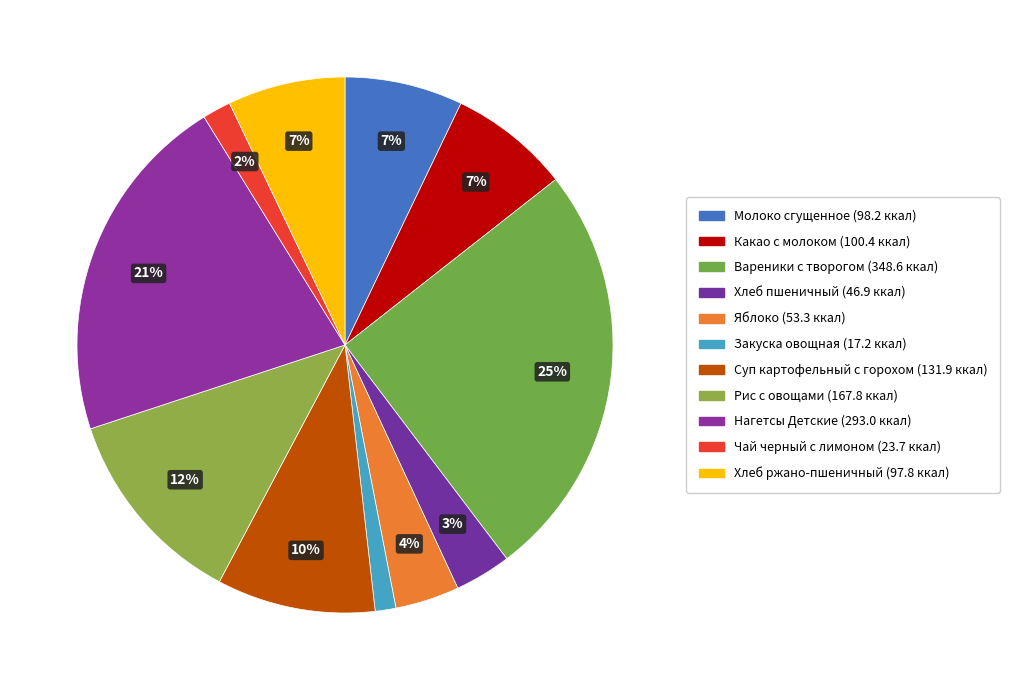

What percentage do Молоко сгущенное and Суп картофельный с горохом together represent?

16.7%